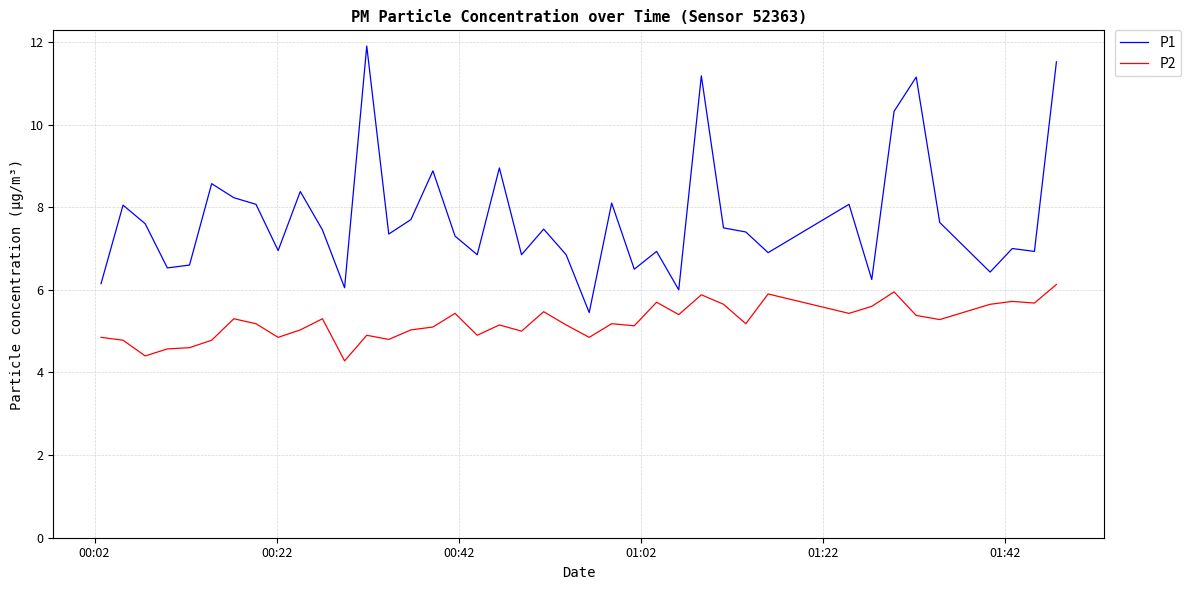

True or false: P2 and P1 intersect in this chart.

False